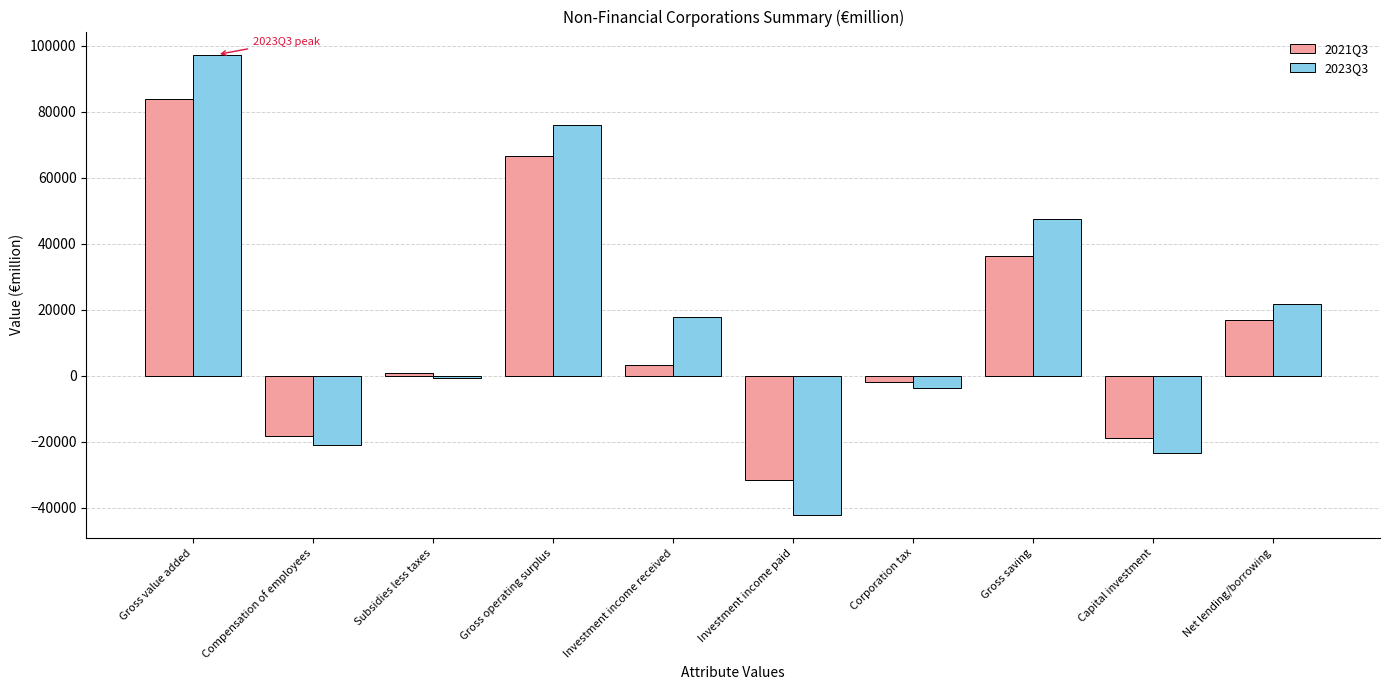

Is it true that 2021Q3 equals -18792.1 at Capital investment?

True